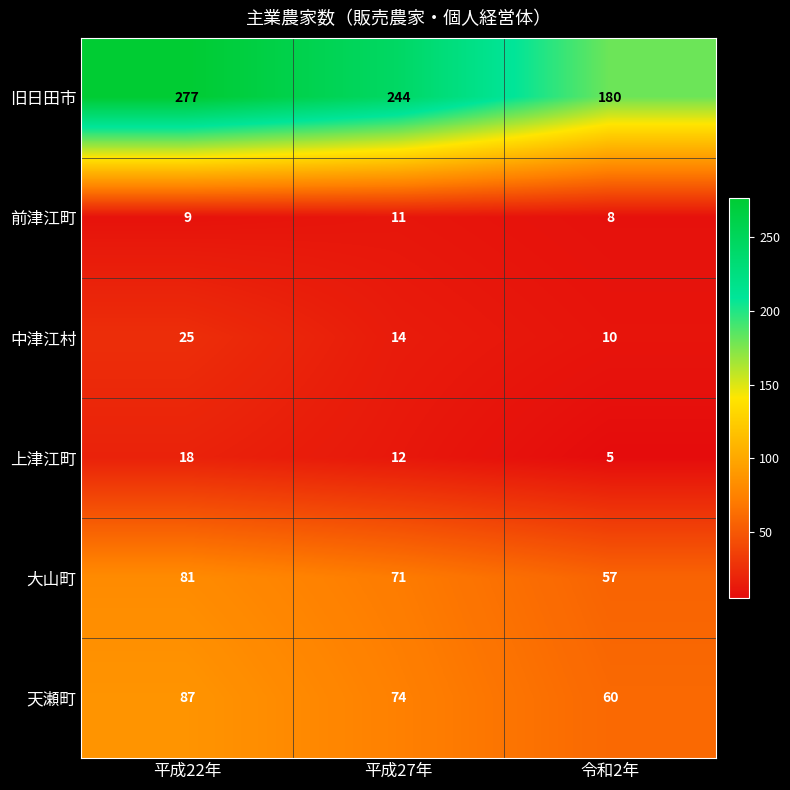

What is the greatest value displayed?

277